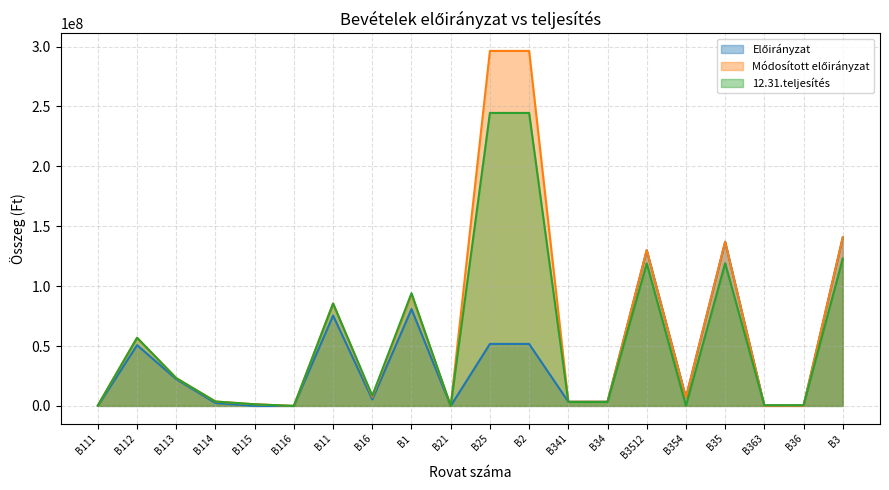

List the labels in order of Módosított előirányzat value, smallest first.

B116, B21, B363, B36, B111, B115, B341, B34, B114, B354, B16, B113, B112, B11, B1, B3512, B35, B3, B25, B2